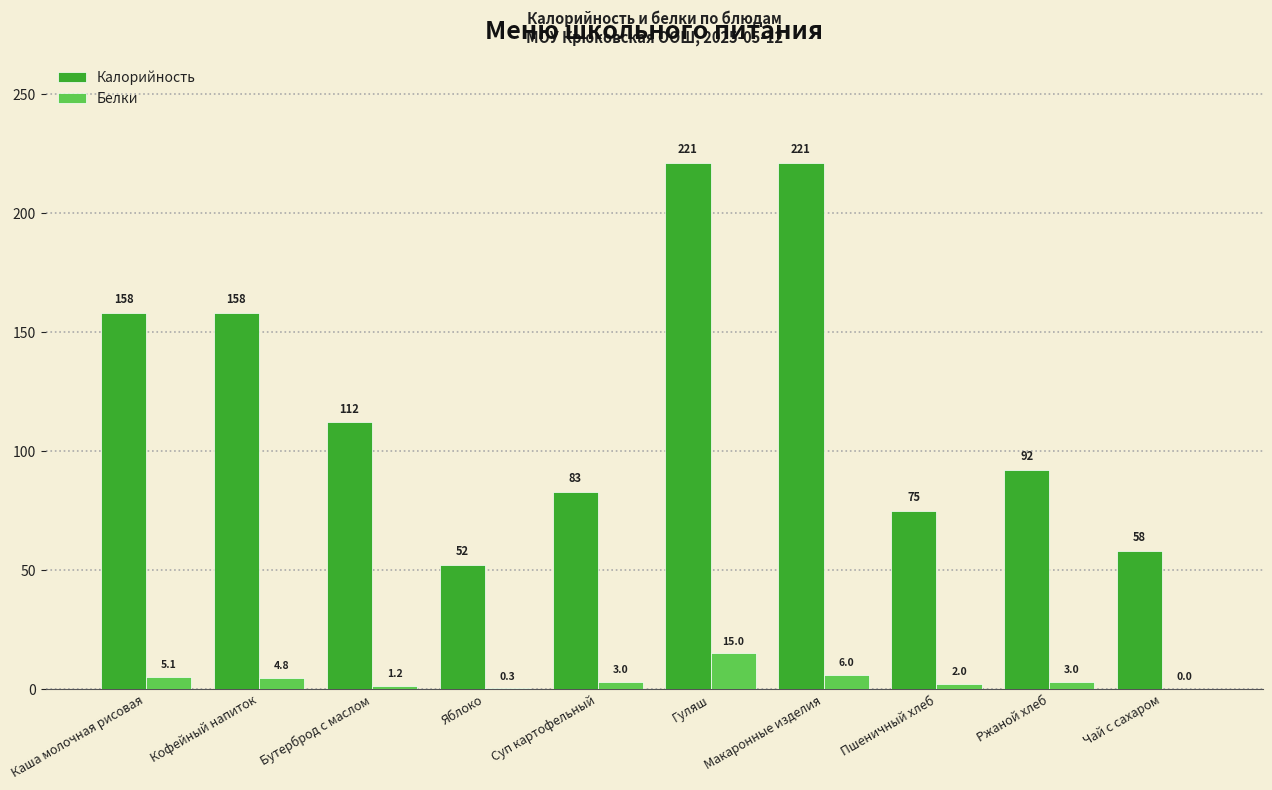

Which series changed the most between Бутерброд с маслом and Пшеничный хлеб?

Калорийность